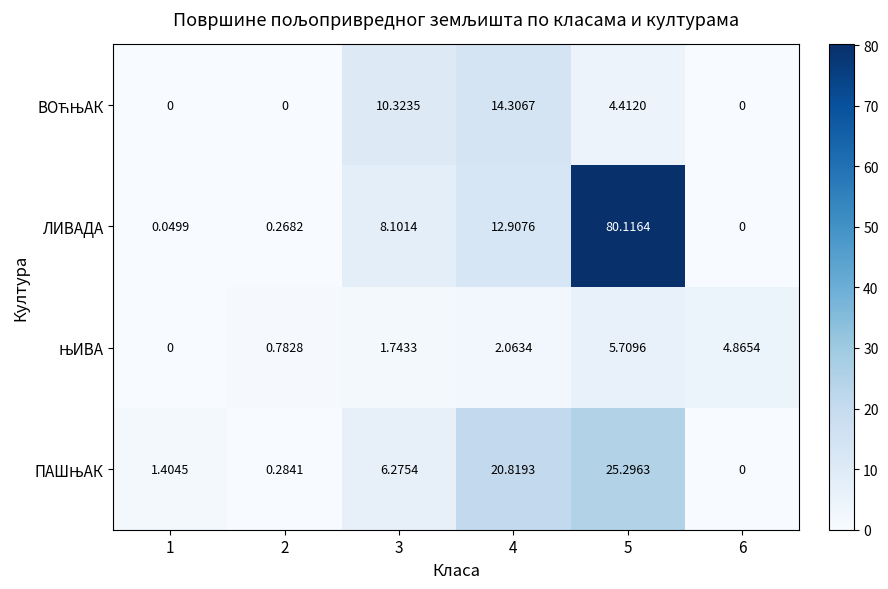

Which series has the largest total across all categories?

ЛИВАДА